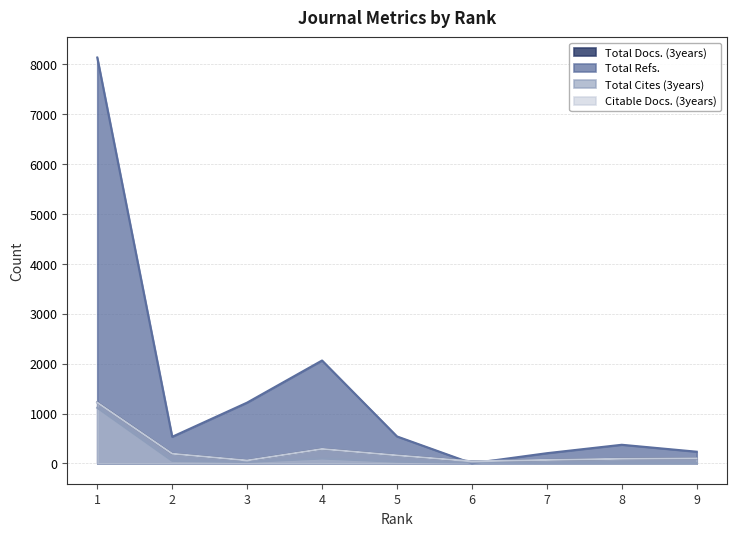

What is the difference between the Total Refs. values at 2 and 5?

7